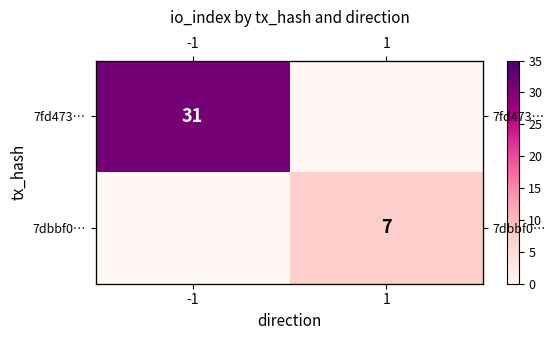

At which label is 7dbbf0… closest to 3?

-1